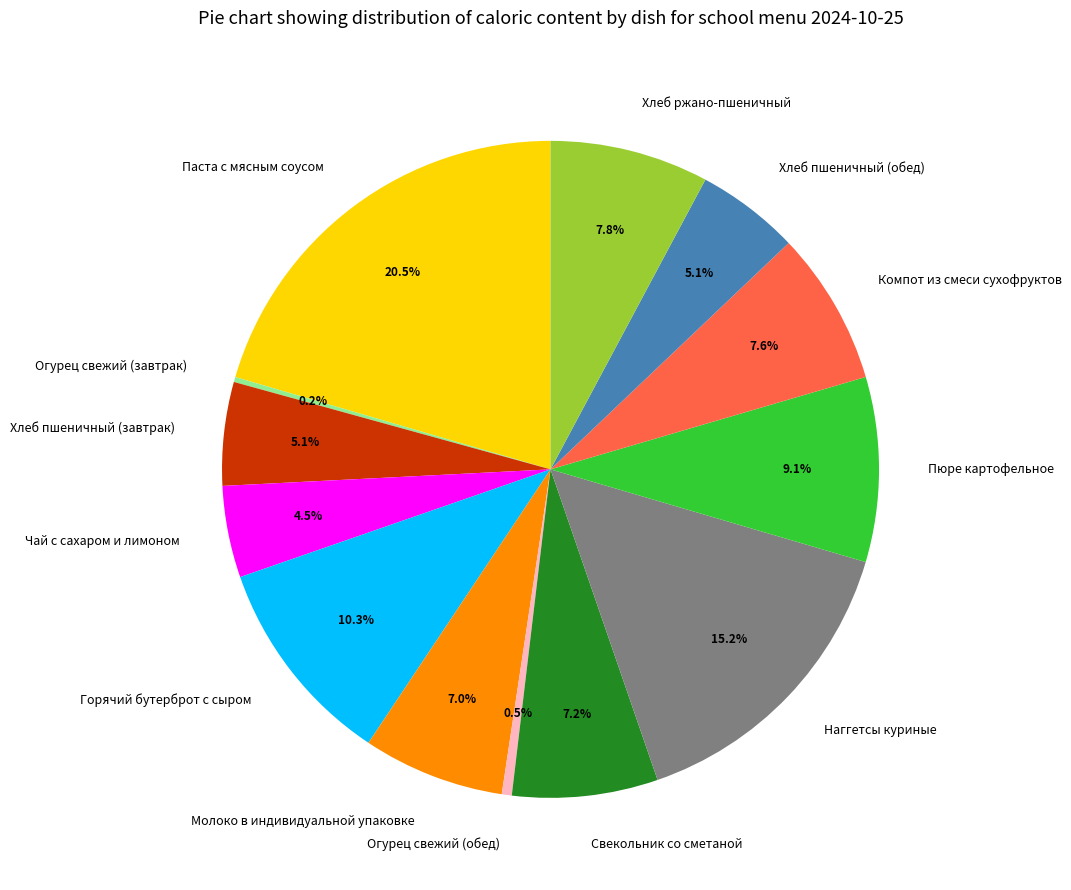

To the nearest percent, what is the combined percentage of Свекольник со сметаной and Компот из смеси сухофруктов?

15%